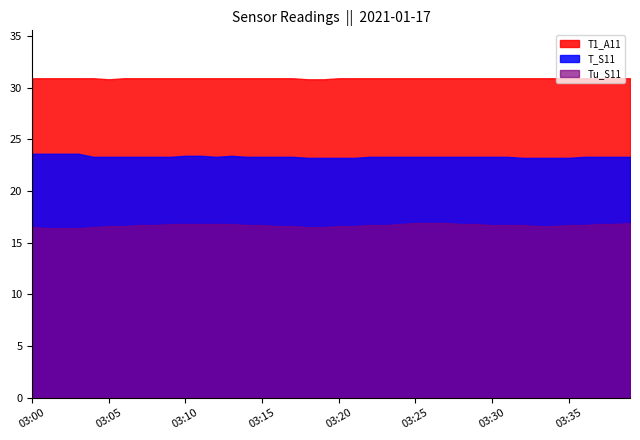

True or false: Tu_S11 and T_S11 intersect in this chart.

False